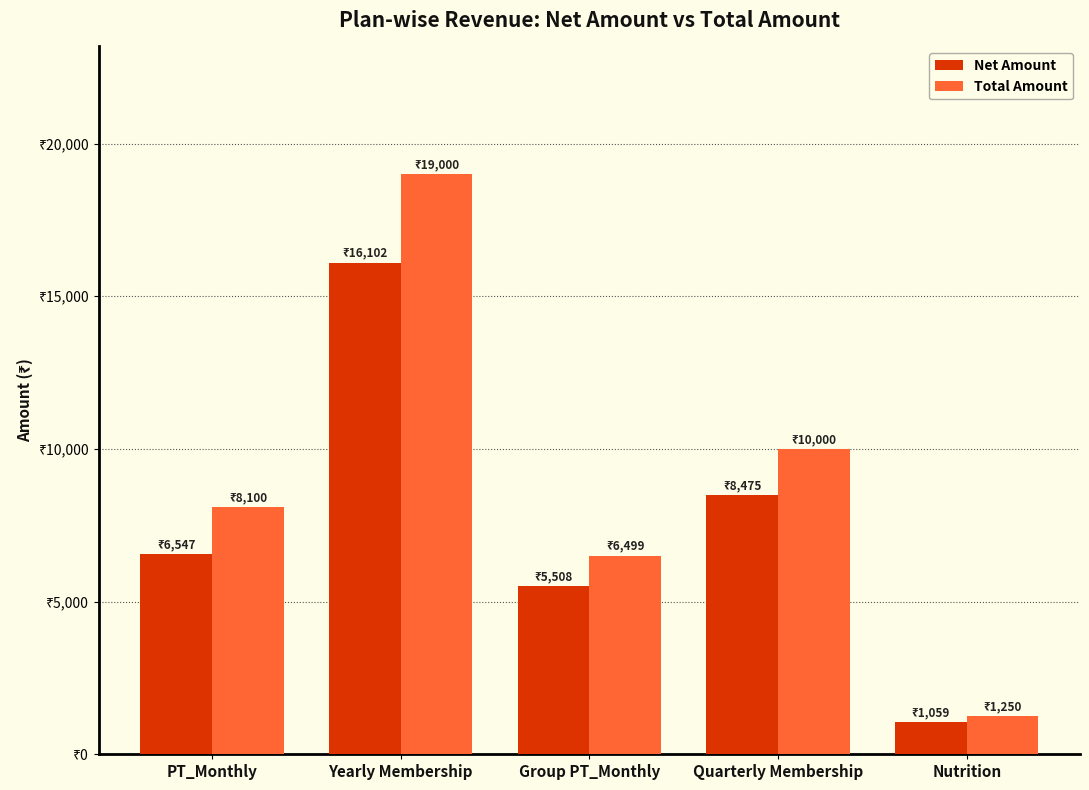

Reading left to right, what are all the values shown in this chart?

Net Amount: PT_Monthly=6547.2	Yearly Membership=16101.7	Group PT_Monthly=5507.6	Quarterly Membership=8474.6	Nutrition=1059.3
Total Amount: PT_Monthly=8099.6	Yearly Membership=19000.0	Group PT_Monthly=6499.0	Quarterly Membership=10000.0	Nutrition=1250.0